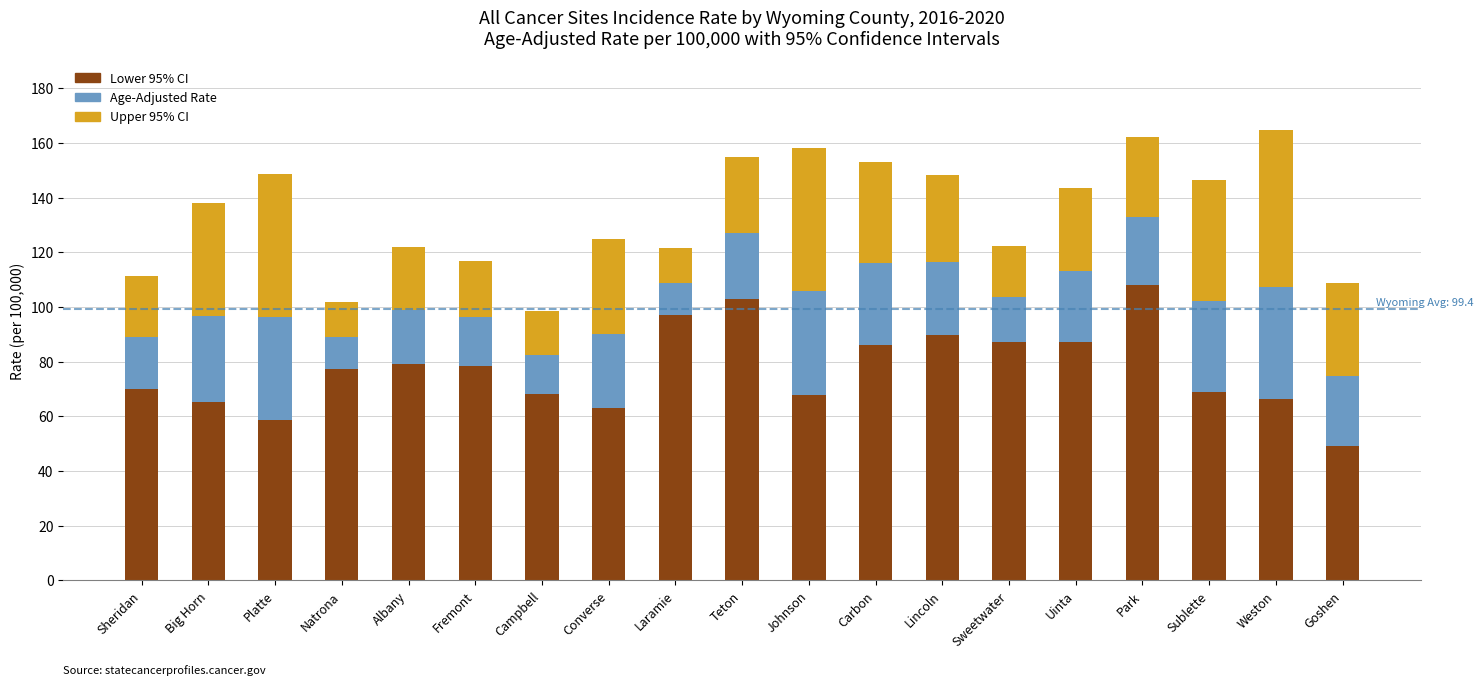

Which category has the lowest value in the Lower 95% CI series?

Goshen